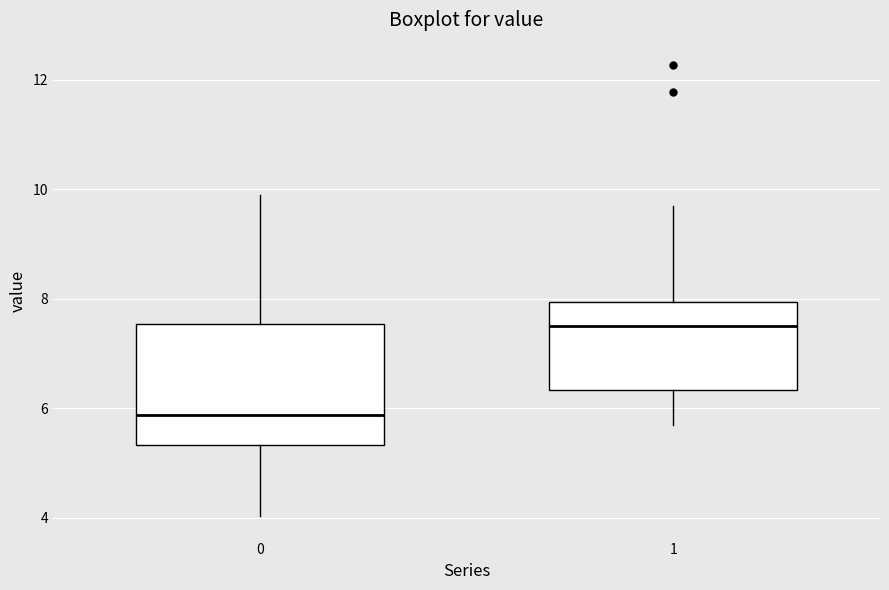

Reading left to right, read every box against the y-axis: the position of its median line, the range the box covers, and the ends of its whiskers. The values are not printed on the chart, so give them approximately, as read against the axis.

0: median 5.8, box 5.4 to 7.6, whiskers 4.0 to 10.0
1: median 7.6, box 6.4 to 8.0, whiskers 5.8 to 9.8